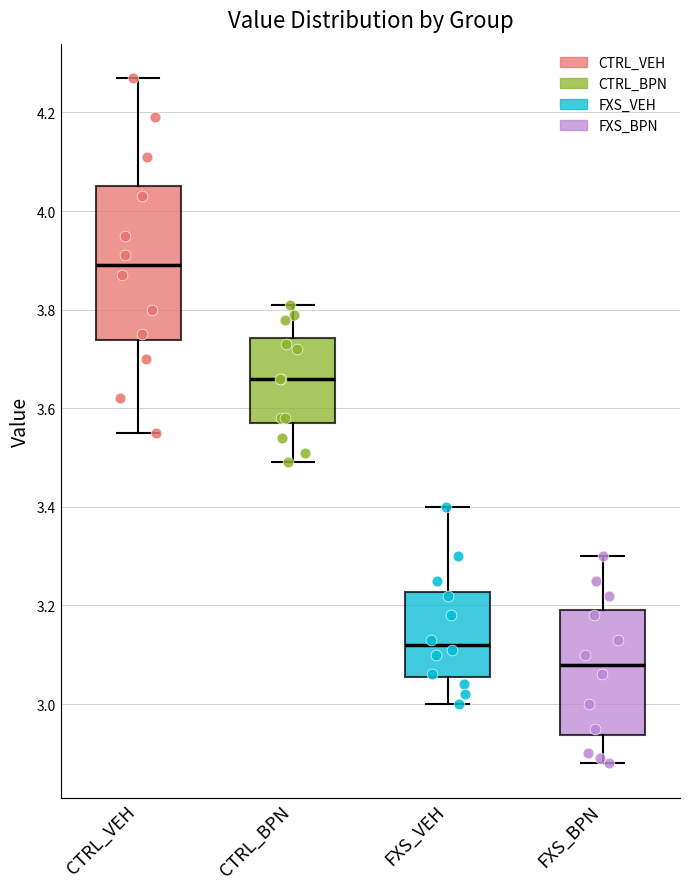

Which box has the lowest median line?

FXS_BPN